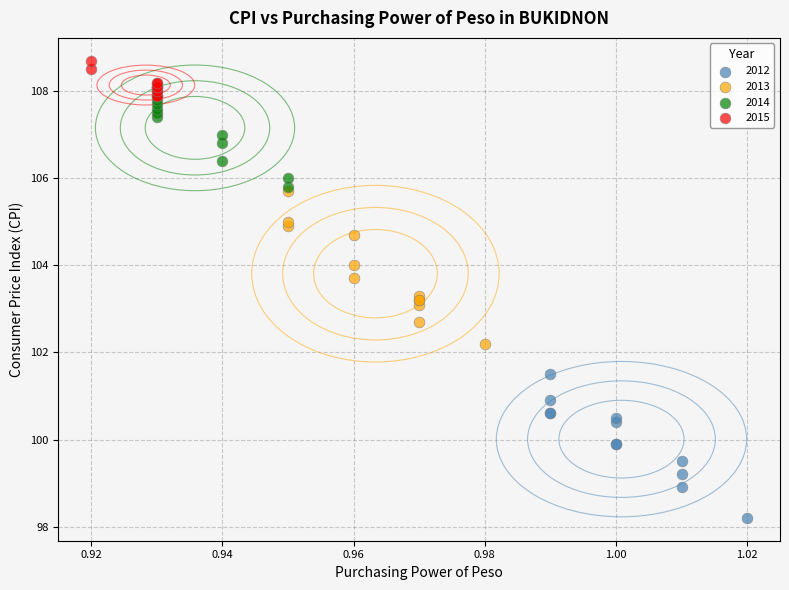

Which series has the largest Y range (max minus min)?

2013